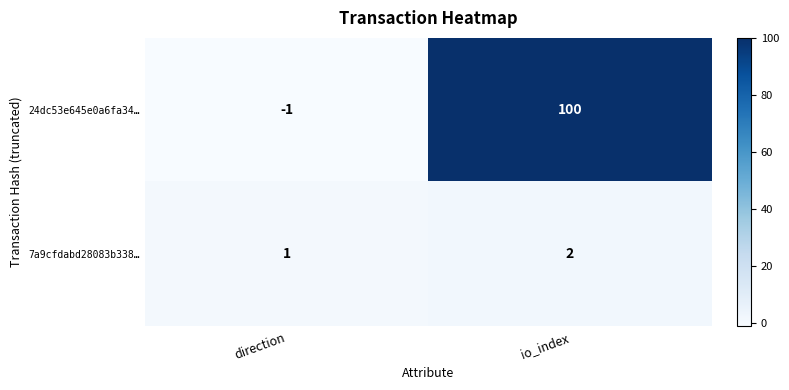

Reading left to right, list all the values displayed in this chart.

24dc53e645e0a6fa34…: -1	100
7a9cfdabd28083b338…: 1	2